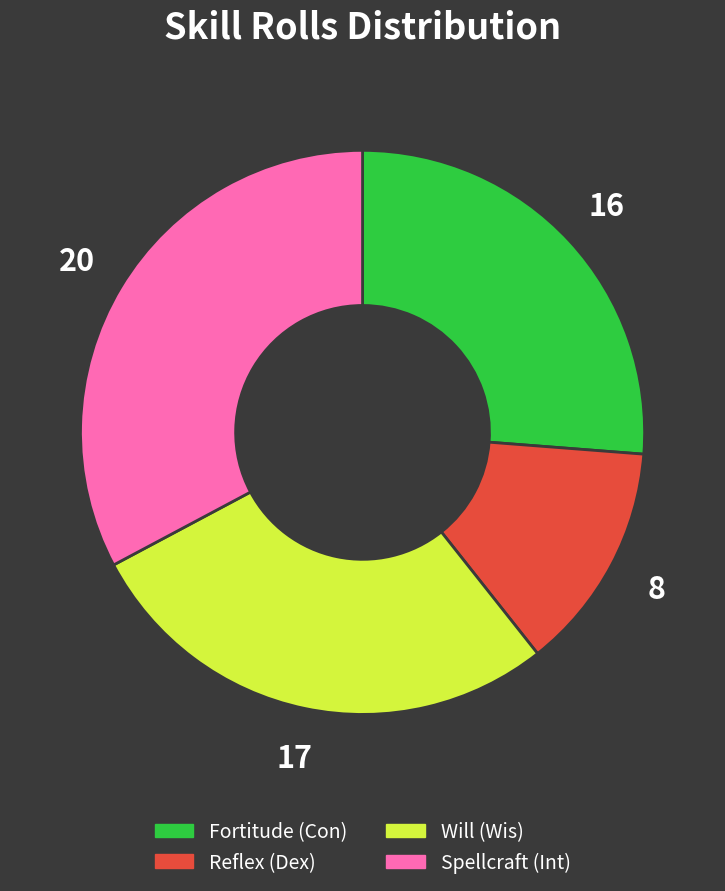

Combined, do Will (Wis) and Fortitude (Con) account for over 50%?

Yes